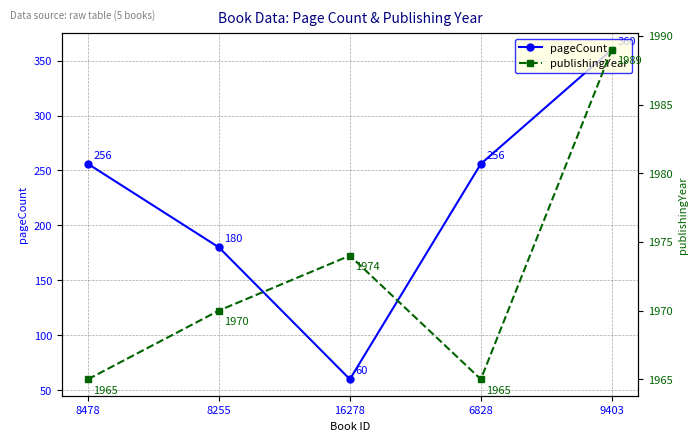

Where is pageCount nearest to the value 210?

8255